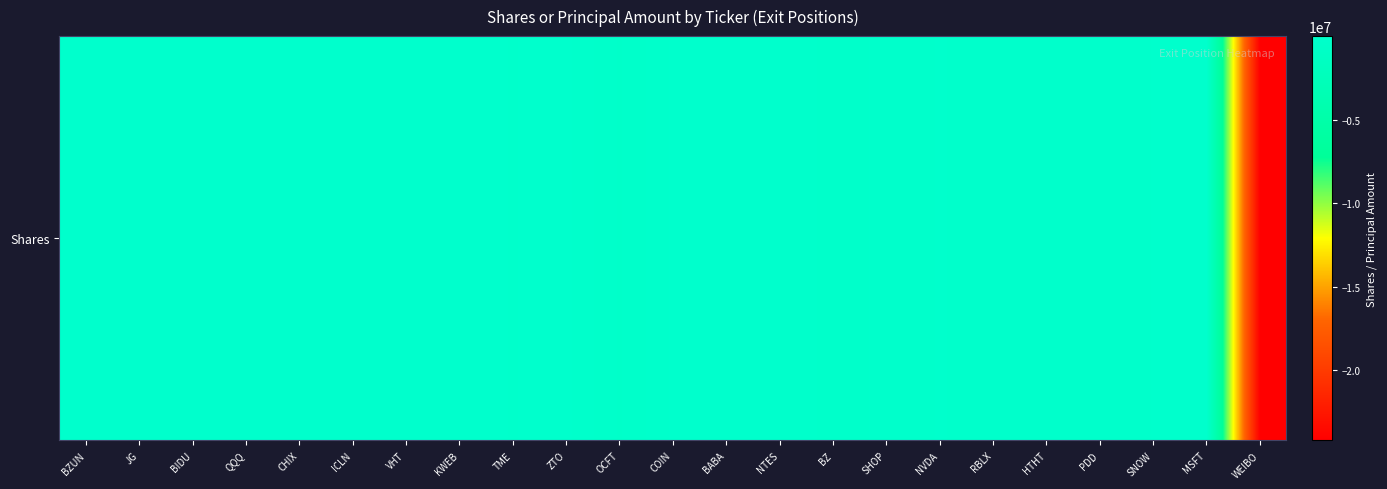

What is the smallest value displayed?

-24200000